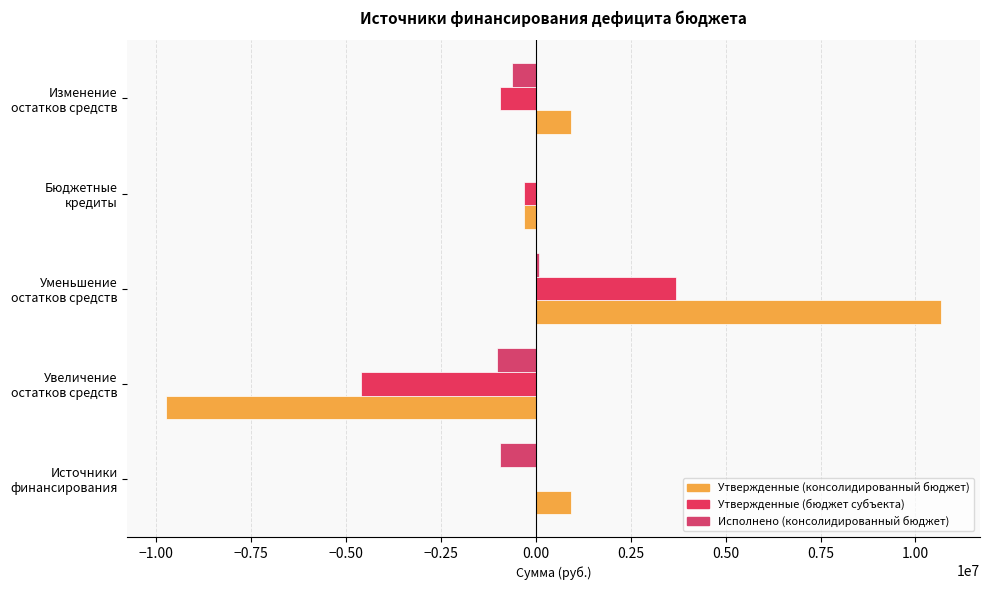

At which category is the sum across all series the highest?

Уменьшение
остатков средств